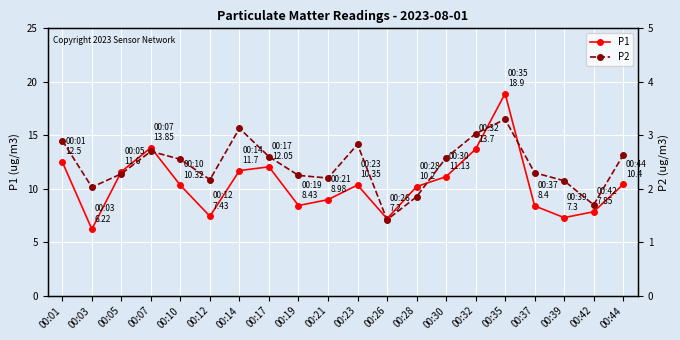

List the series in order of their peak value, lowest first.

P2, P1